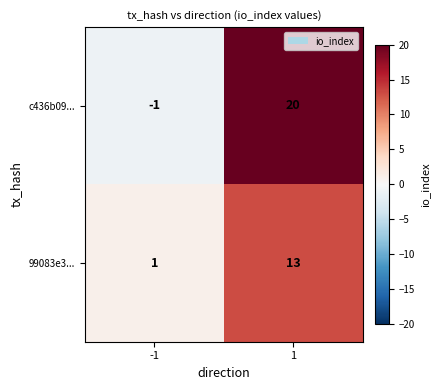

What is the maximum value shown in the chart?

20